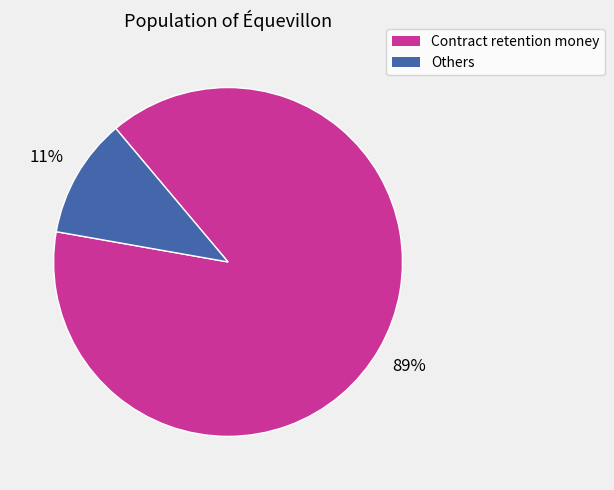

What percentage is the Contract retention money slice, to the nearest percent?

89%